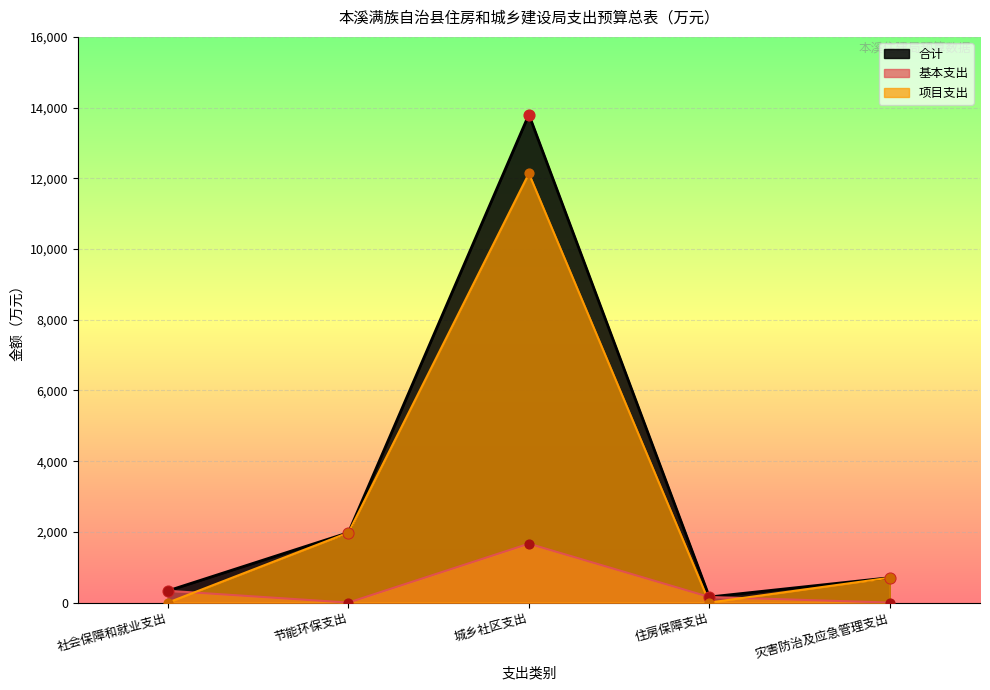

Which series reaches the minimum Y coordinate?

基本支出